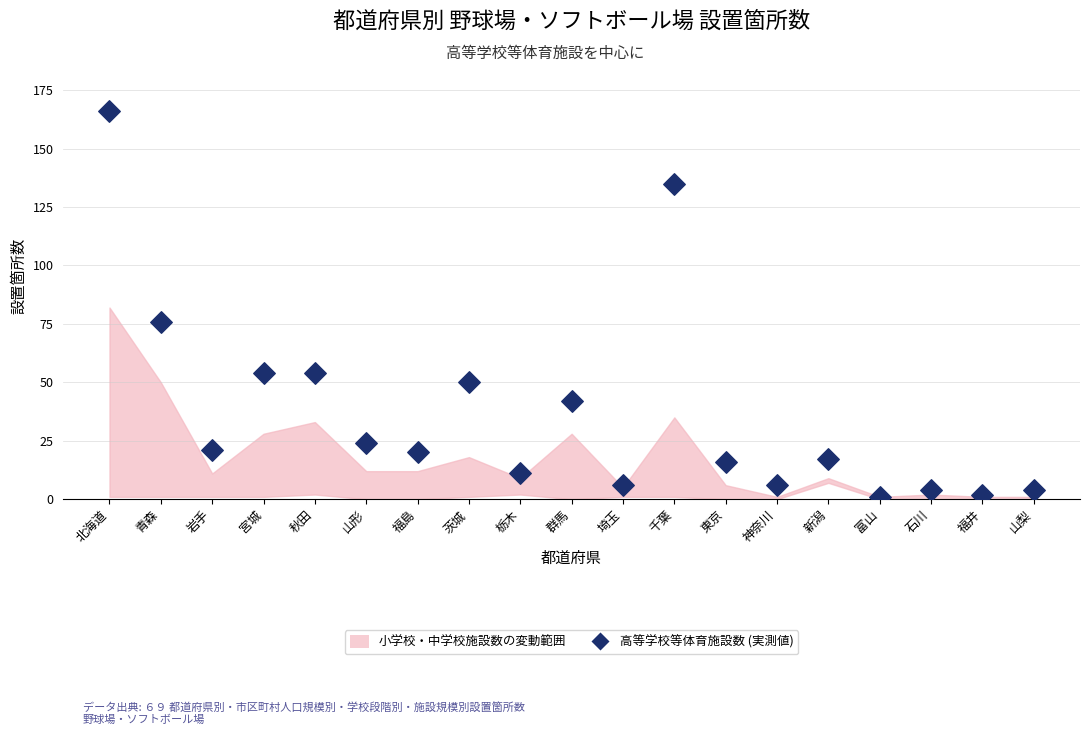

What Y value in the scatter plot is closest to 83?

76